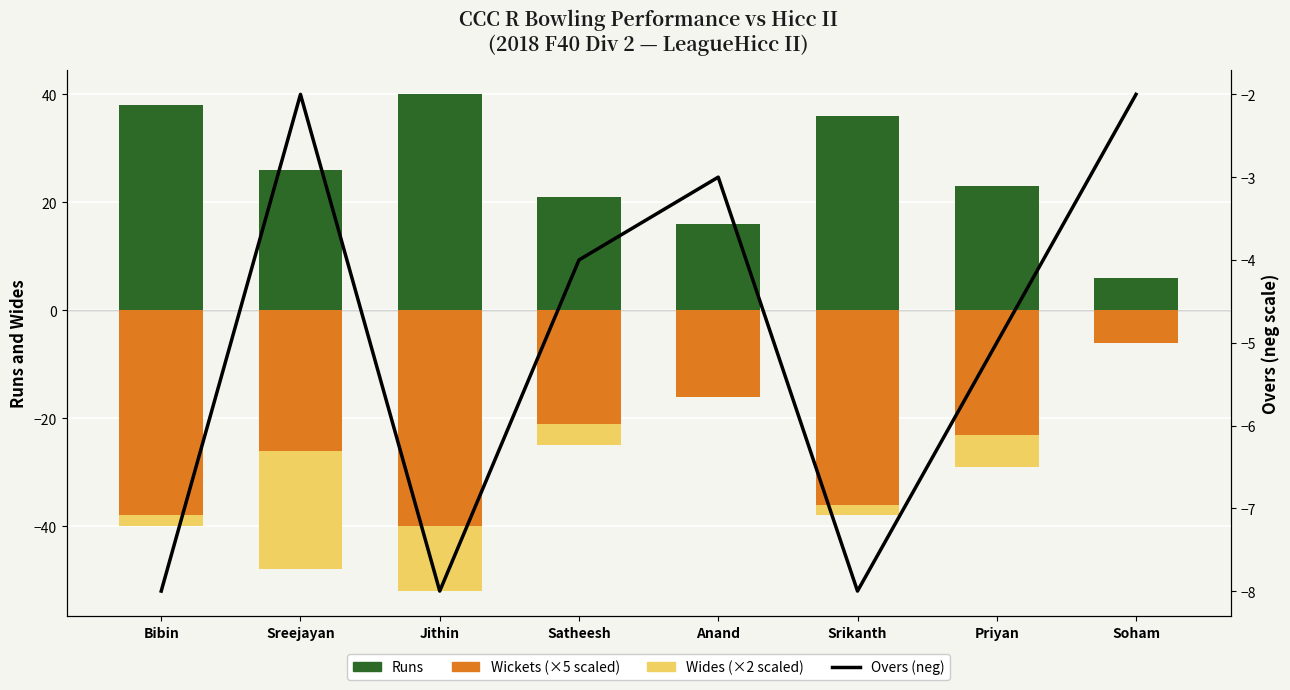

True or false: Wides (scaled) has a value of -21 at Jithin.

False